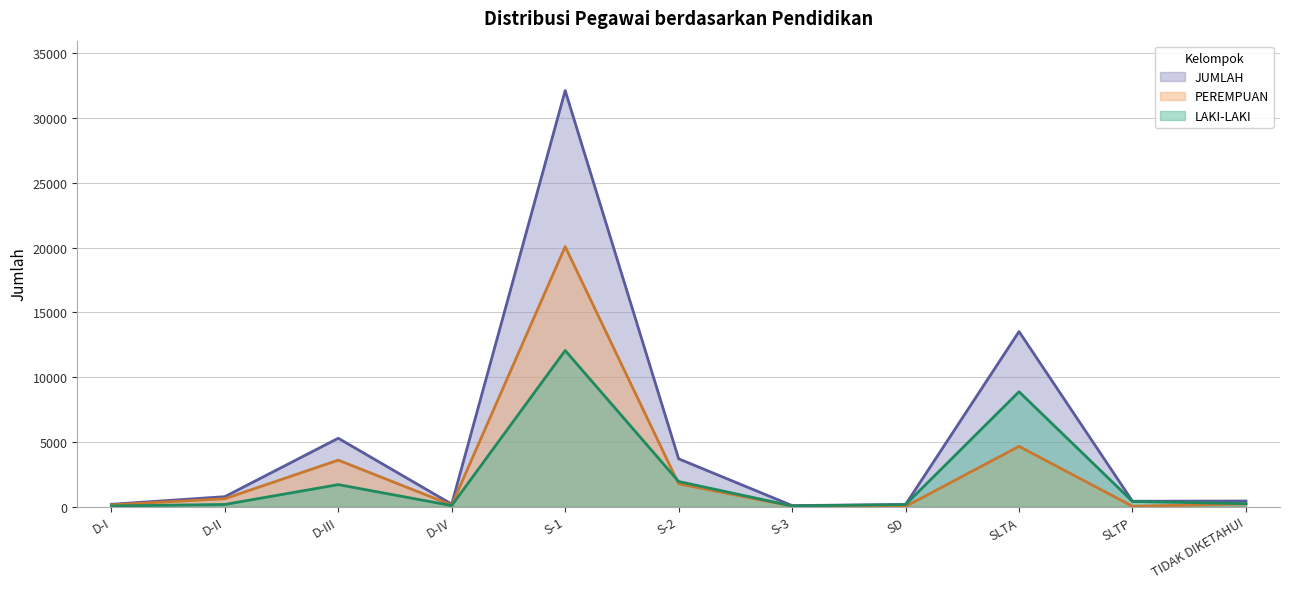

How many data points in JUMLAH are above 425?

5